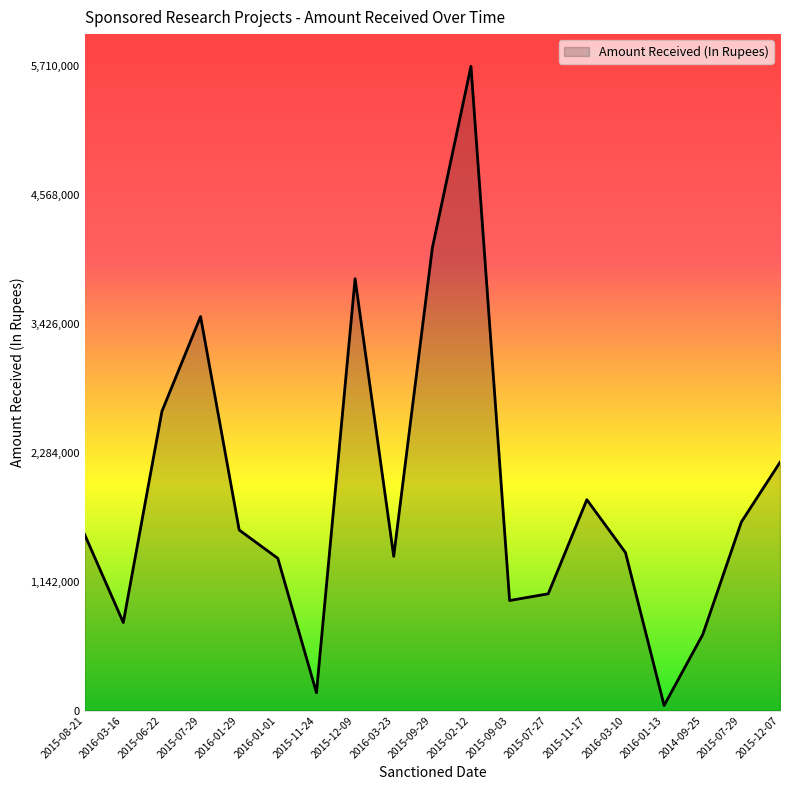

The value at 2016-01-13 is 45000. True or false?

True